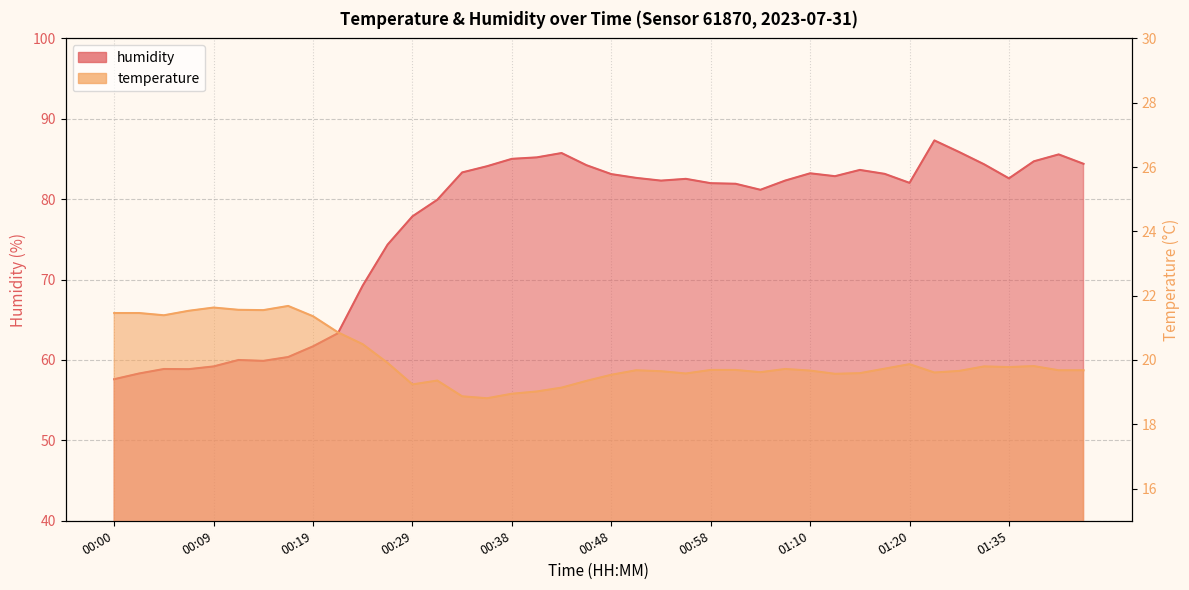

Between 00:26 and 00:33, which is larger?

00:26